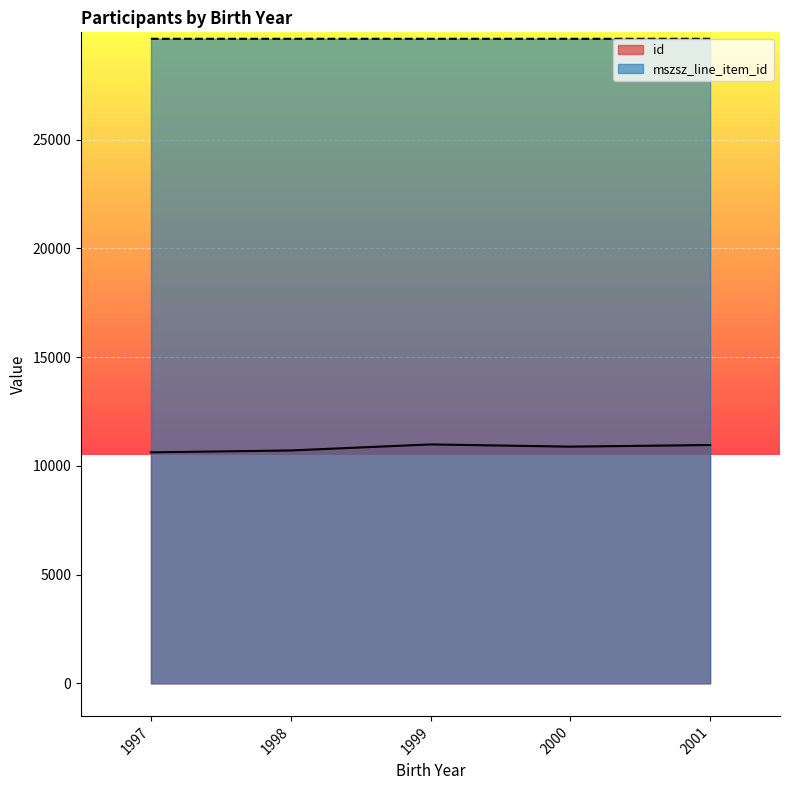

True or false: id and mszsz_line_item_id intersect in this chart.

False